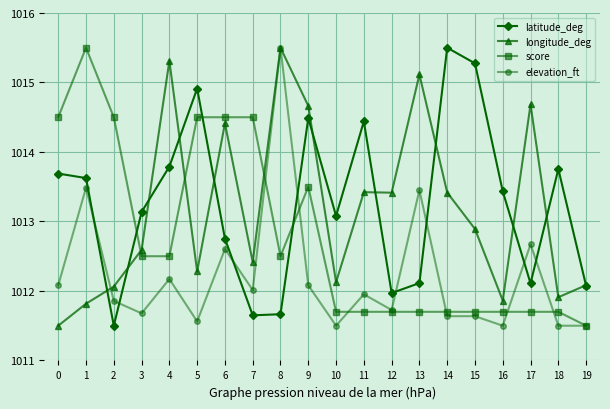

Is this an area chart (filled region under the line)?

No